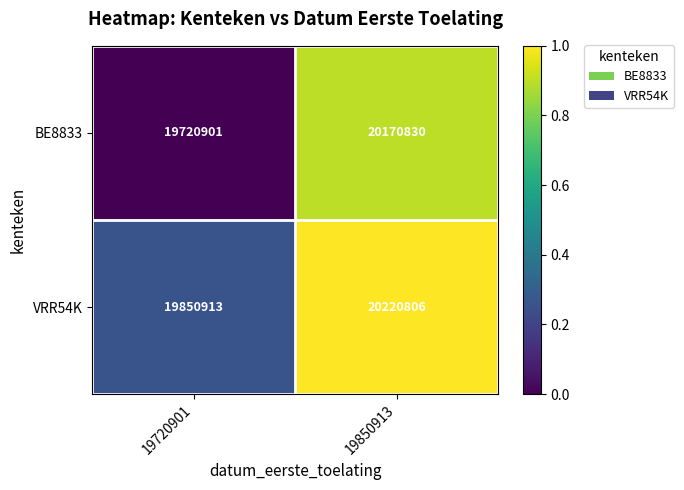

What is the difference between the highest and lowest values at 19720901?

130012